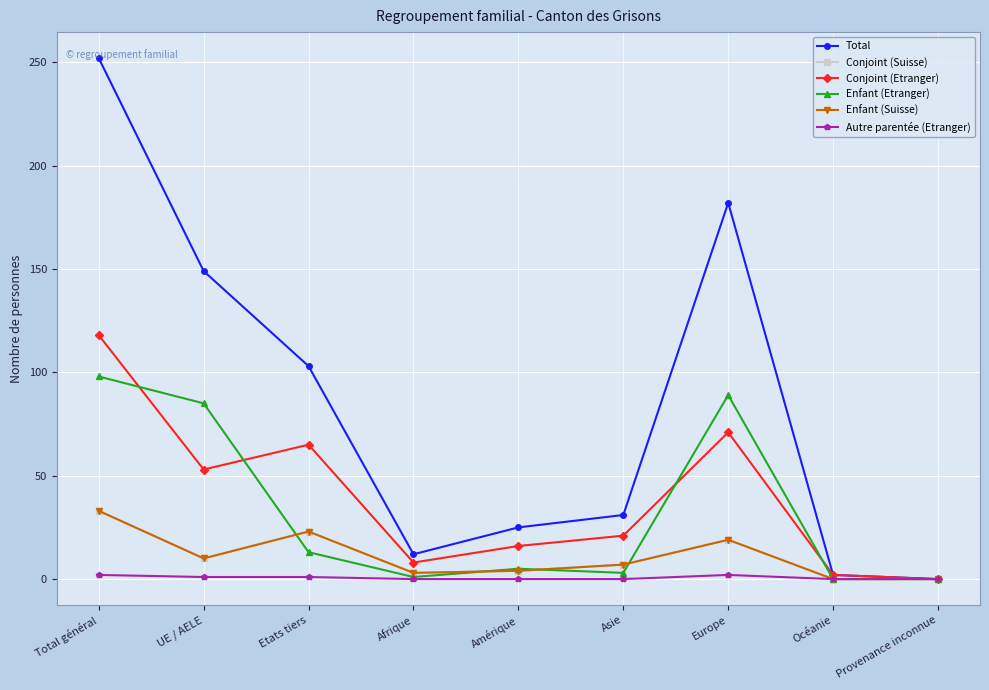

Reading left to right, transcribe all the data shown in this chart.

Total: Total général=252	UE / AELE=149	Etats tiers=103	Afrique=12	Amérique=25	Asie=31	Europe=182	Océanie=2	Provenance inconnue=0
Conjoint (Suisse): Total général=33	UE / AELE=10	Etats tiers=23	Afrique=3	Amérique=4	Asie=7	Europe=19	Océanie=0	Provenance inconnue=0
Conjoint (Etranger): Total général=118	UE / AELE=53	Etats tiers=65	Afrique=8	Amérique=16	Asie=21	Europe=71	Océanie=2	Provenance inconnue=0
Enfant (Etranger): Total général=98	UE / AELE=85	Etats tiers=13	Afrique=1	Amérique=5	Asie=3	Europe=89	Océanie=0	Provenance inconnue=0
Enfant (Suisse): Total général=33	UE / AELE=10	Etats tiers=23	Afrique=3	Amérique=4	Asie=7	Europe=19	Océanie=0	Provenance inconnue=0
Autre parentée (Etranger): Total général=2	UE / AELE=1	Etats tiers=1	Afrique=0	Amérique=0	Asie=0	Europe=2	Océanie=0	Provenance inconnue=0